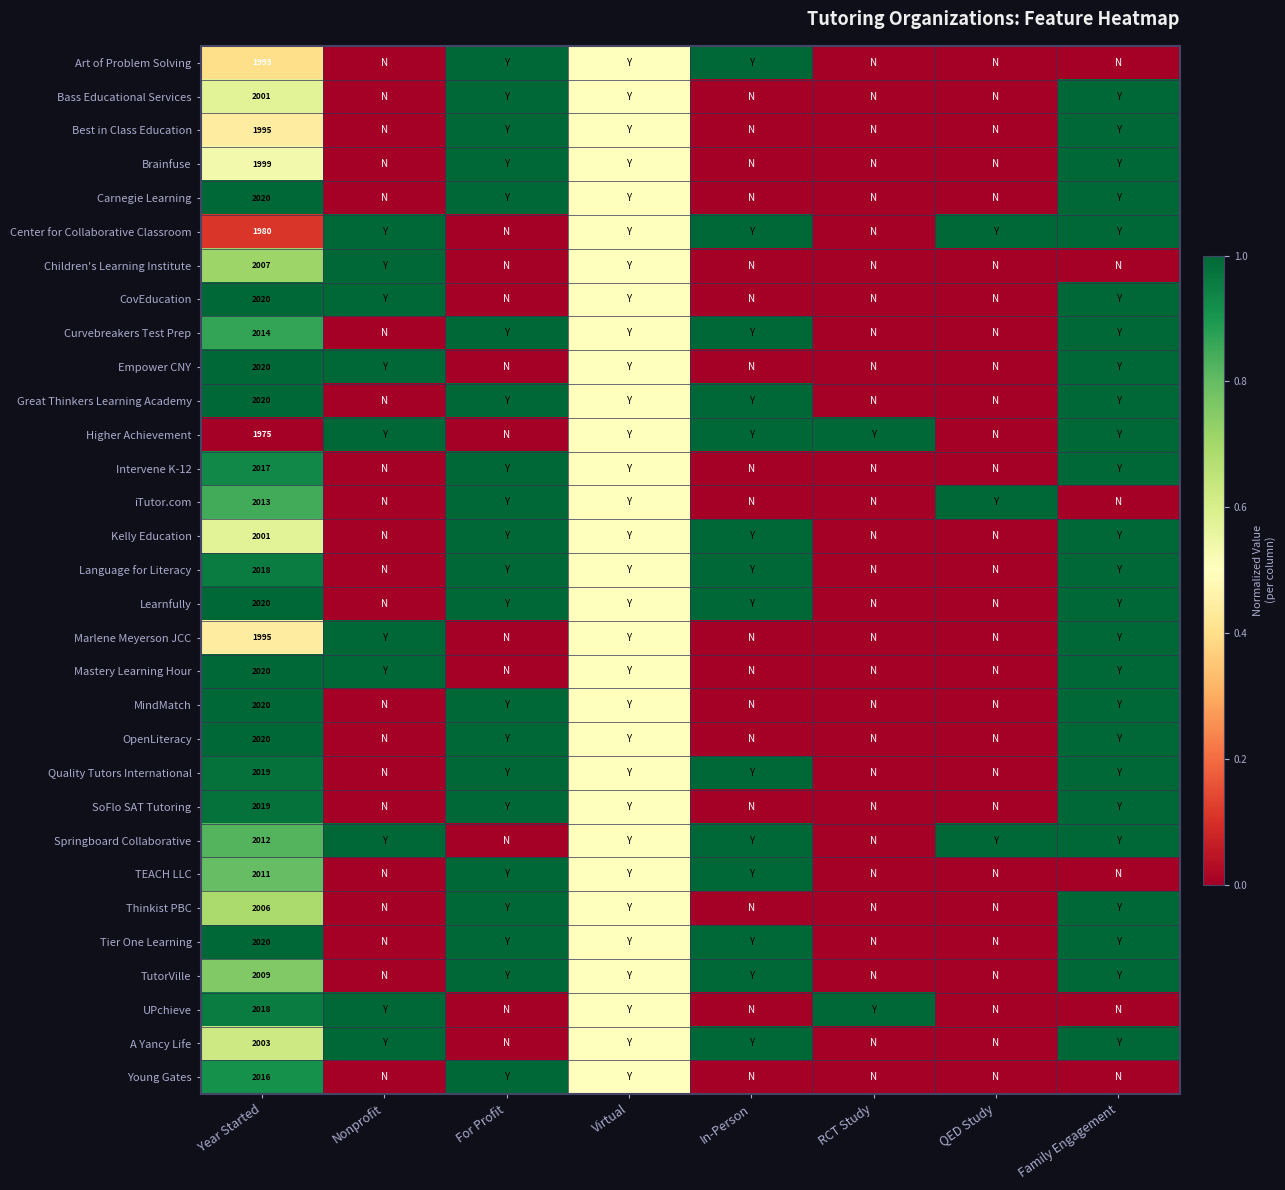

Is it true that Children's Learning Institute equals 2989.1 at Year Started?

False